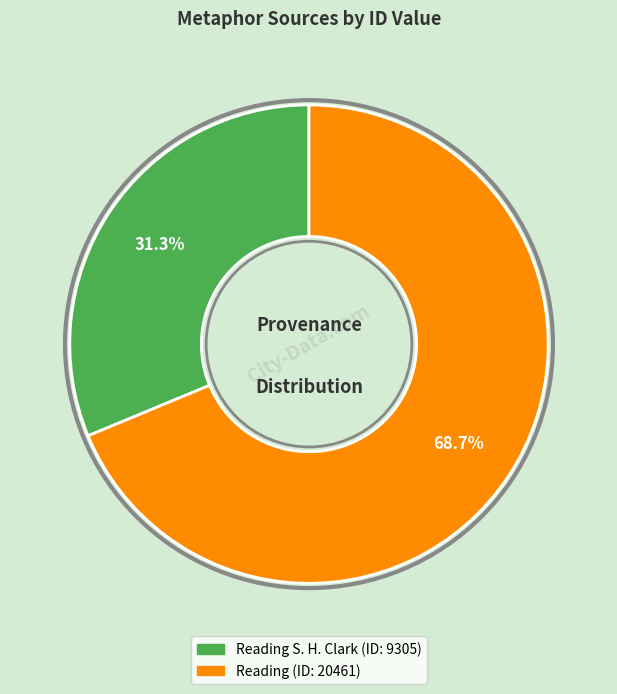

Is there a majority slice in this chart?

Yes